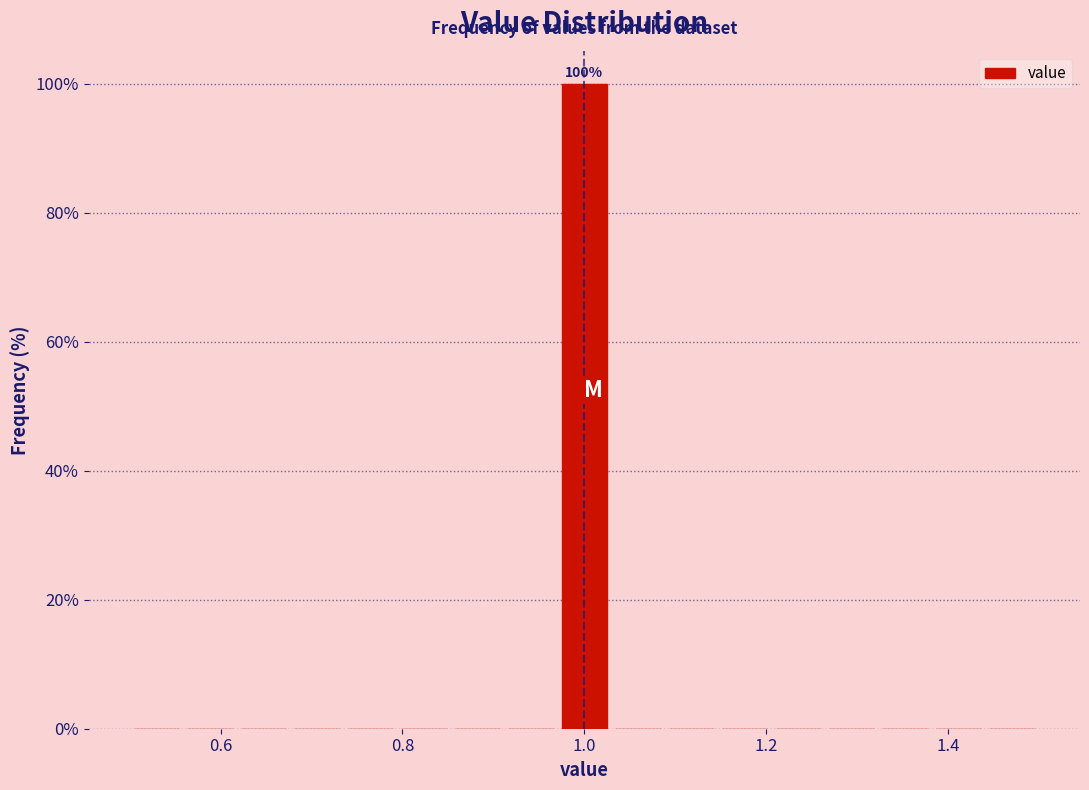

Read against the x-axis, roughly where is the centre of the tallest bar?

1.00